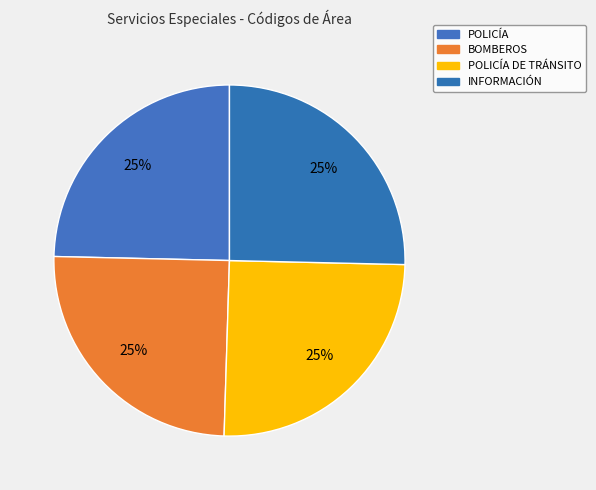

To the nearest percent, what is the combined percentage of POLICÍA DE TRÁNSITO and POLICÍA?

50%